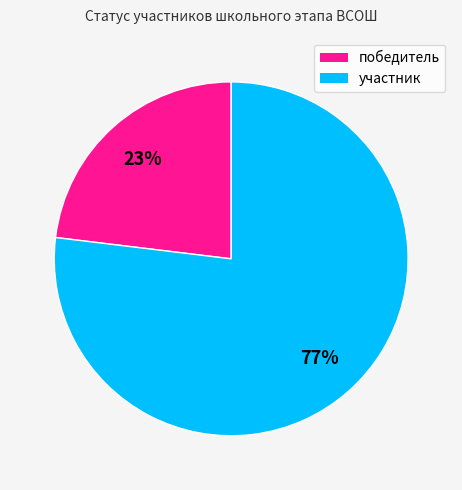

Which slice is the smallest?

победитель